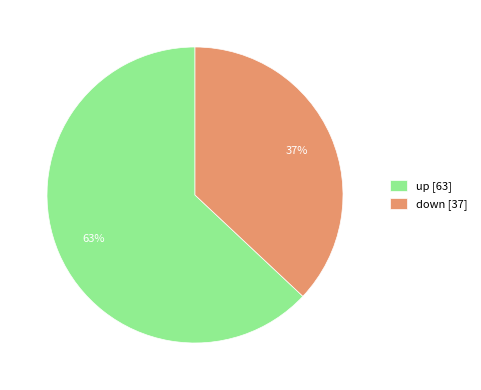

Approximately how many times larger is the value at up [63] compared to down [37]?

1.7